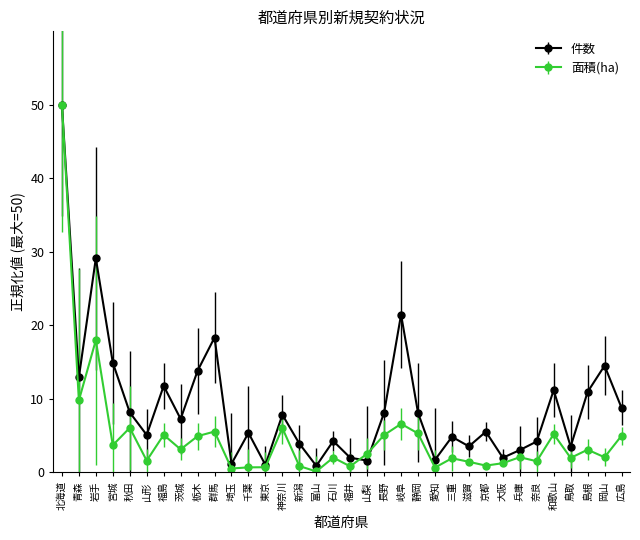

Rank the series at 群馬 from lowest to highest value.

面積(ha), 件数